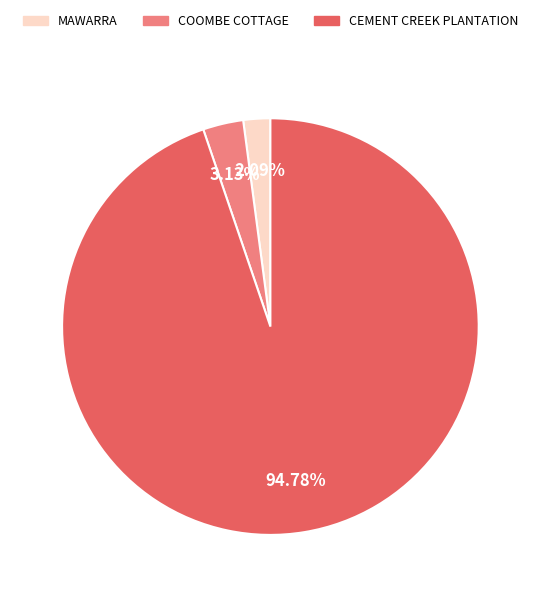

Which has a higher value, COOMBE COTTAGE or CEMENT CREEK PLANTATION?

CEMENT CREEK PLANTATION